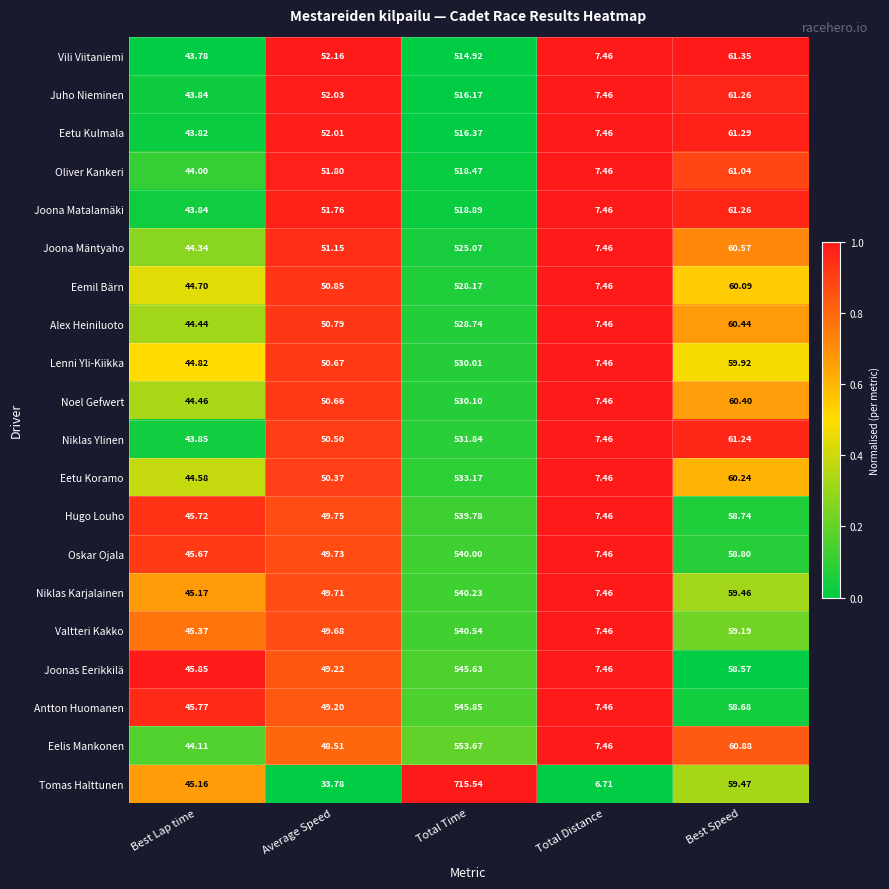

Which category has the highest value across all series?

Total Time